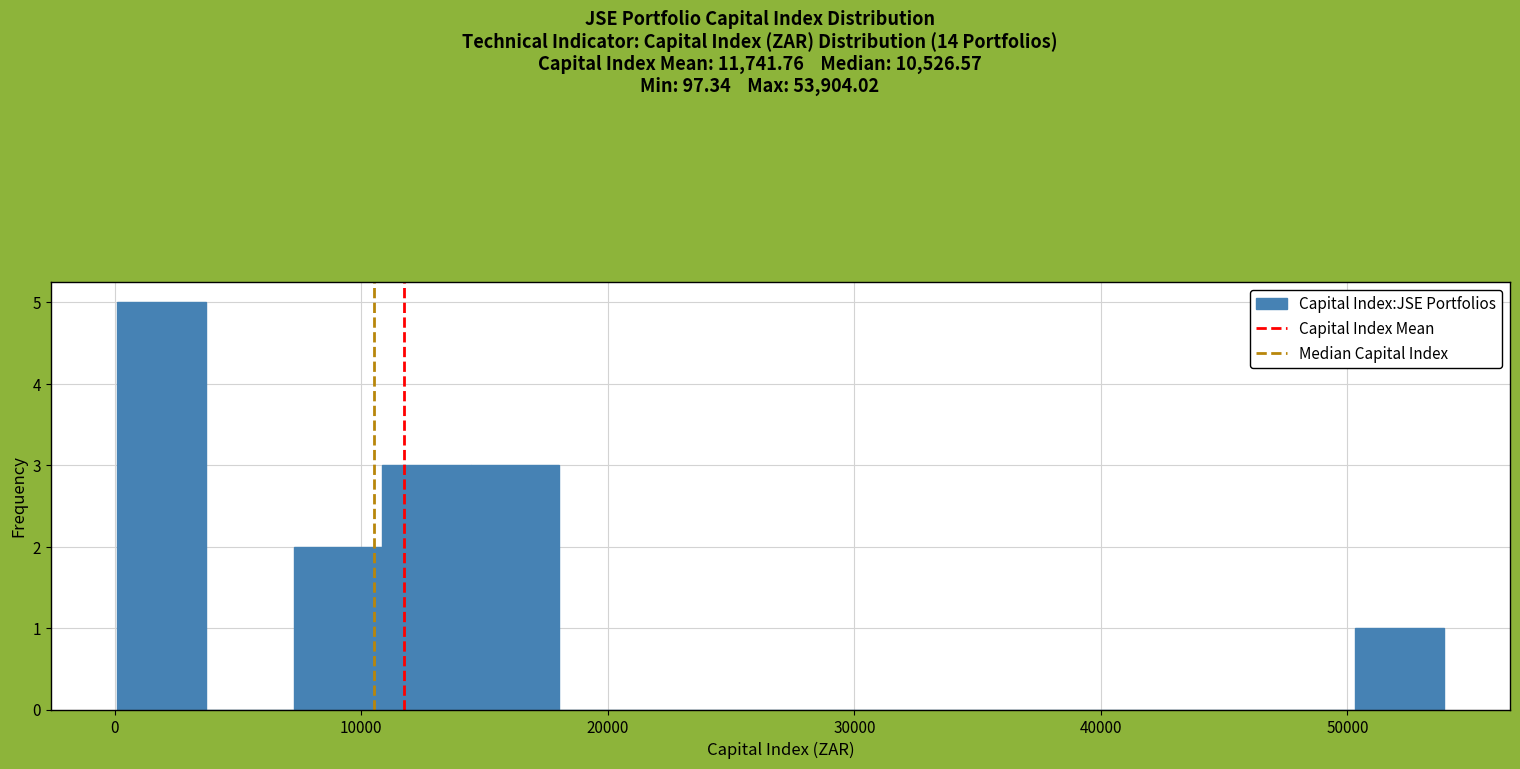

Read against the x-axis, roughly where is the centre of the tallest bar?

2000